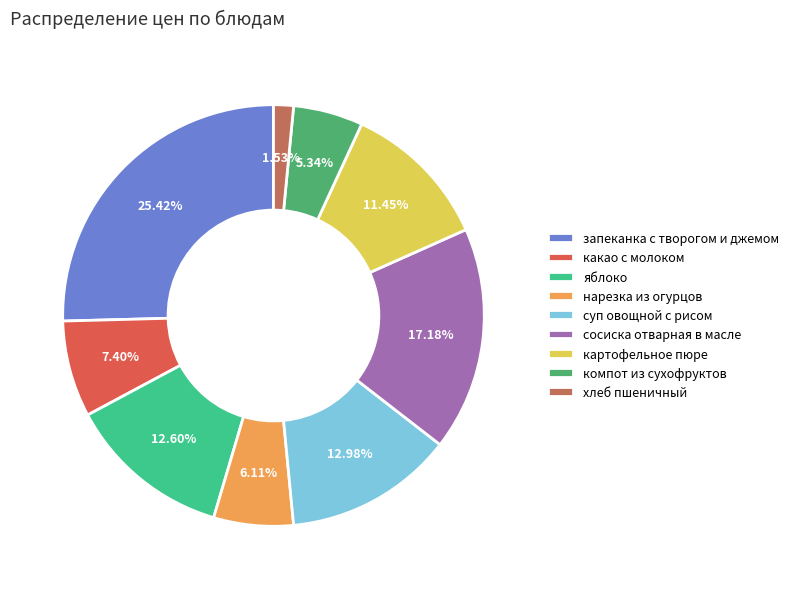

To the nearest percent, what portion does запеканка с творогом и джемом represent?

25%